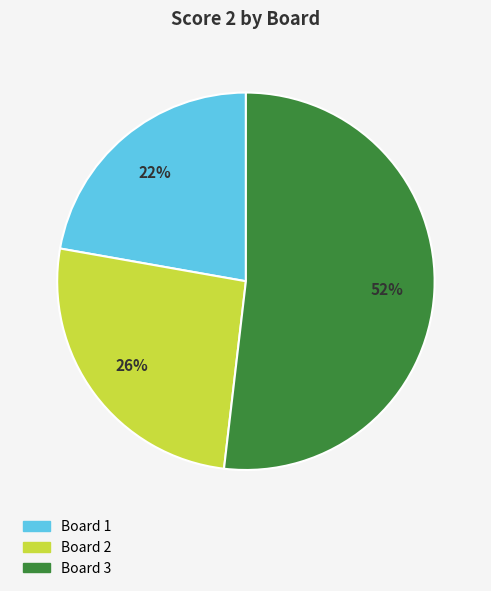

To the nearest percent, what is the difference between the largest and smallest slice percentages?

30%